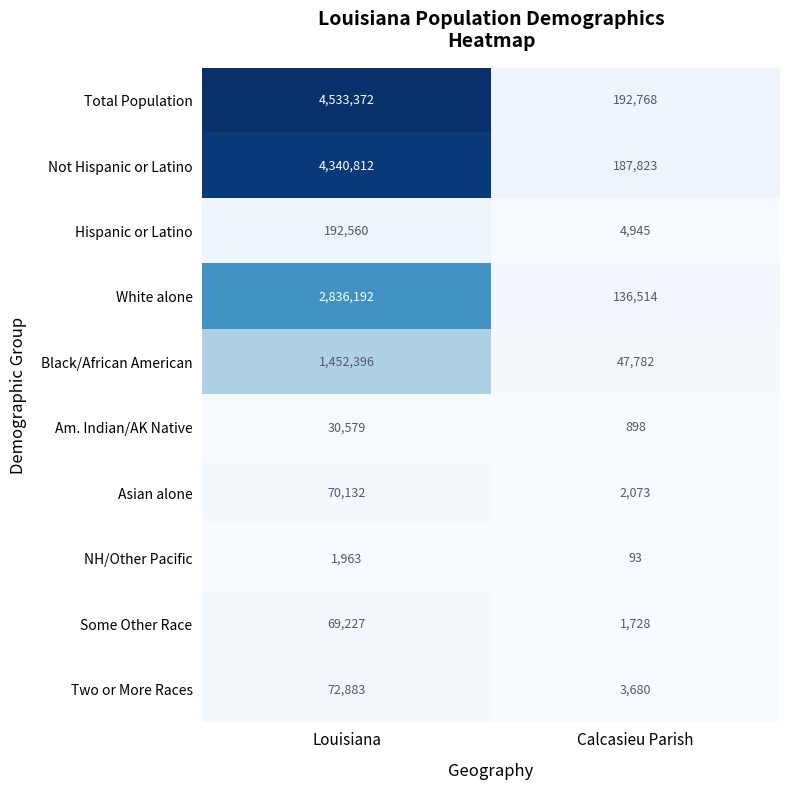

Which series has the largest total across all categories?

Total Population